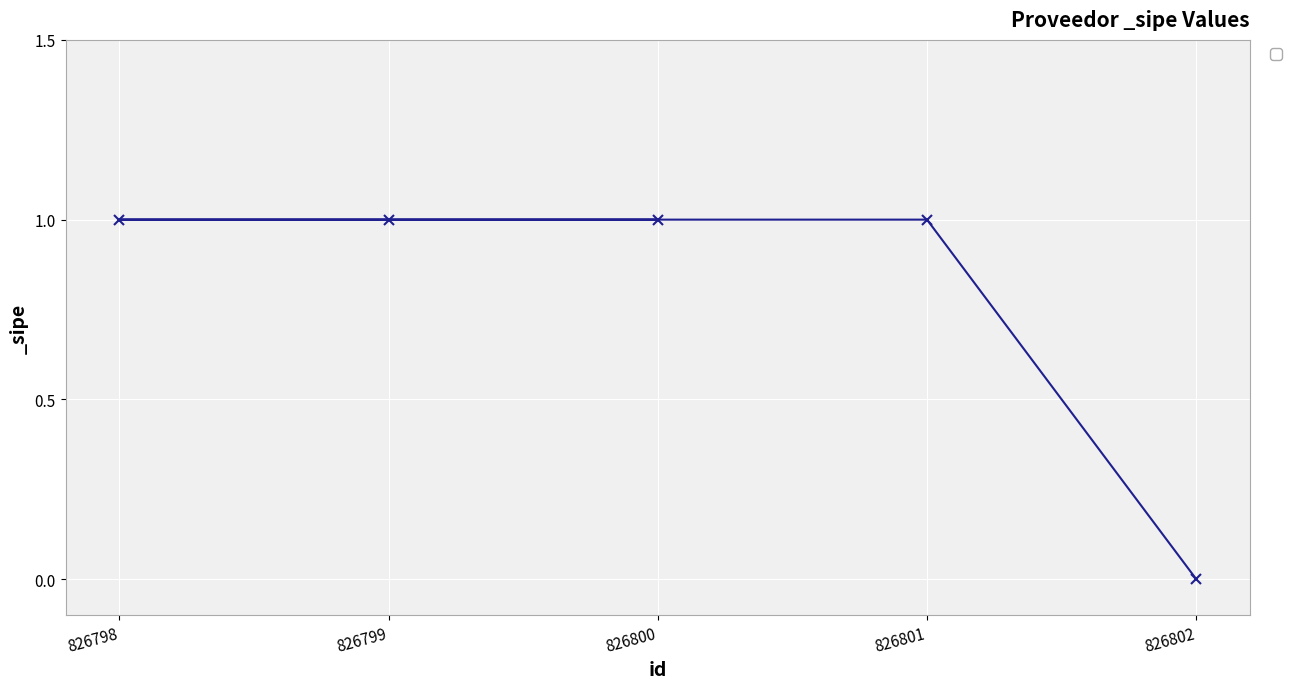

What is the maximum value shown in the chart?

1